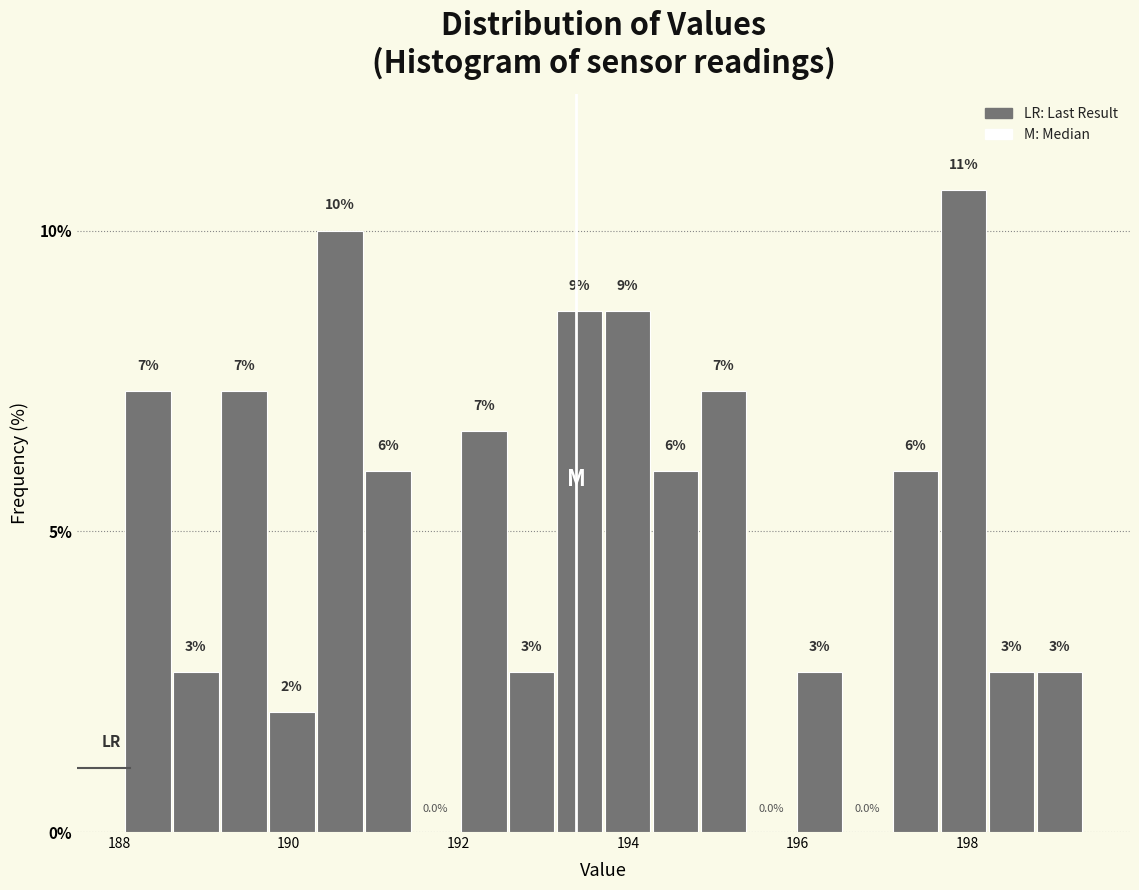

Read against the x-axis, roughly where is the centre of the tallest bar?

198.0